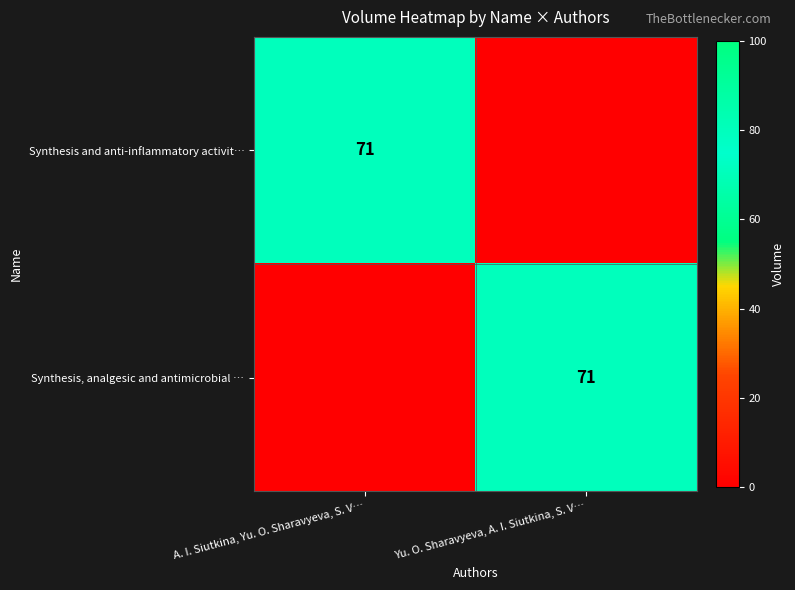

The value of Synthesis, analgesic and antimicrobial … at Yu. O. Sharavyeva, A. I. Siutkina, S. V… is 33. True or false?

False